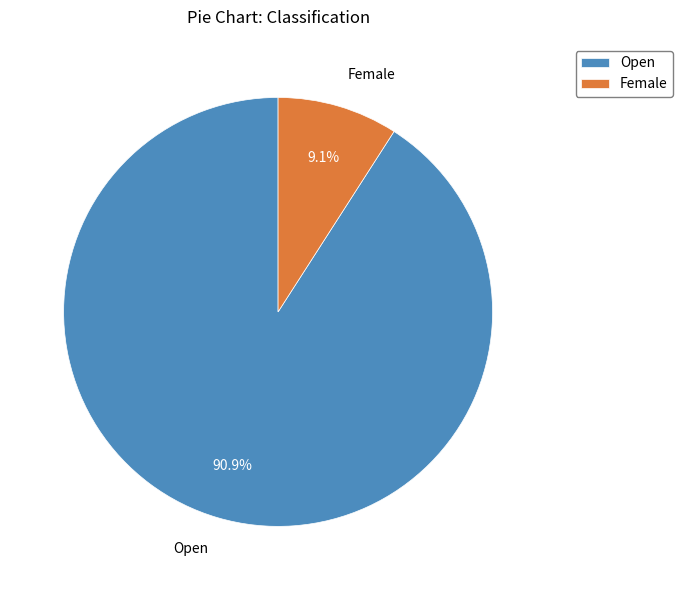

Is it true that Female is 1% of the pie?

False